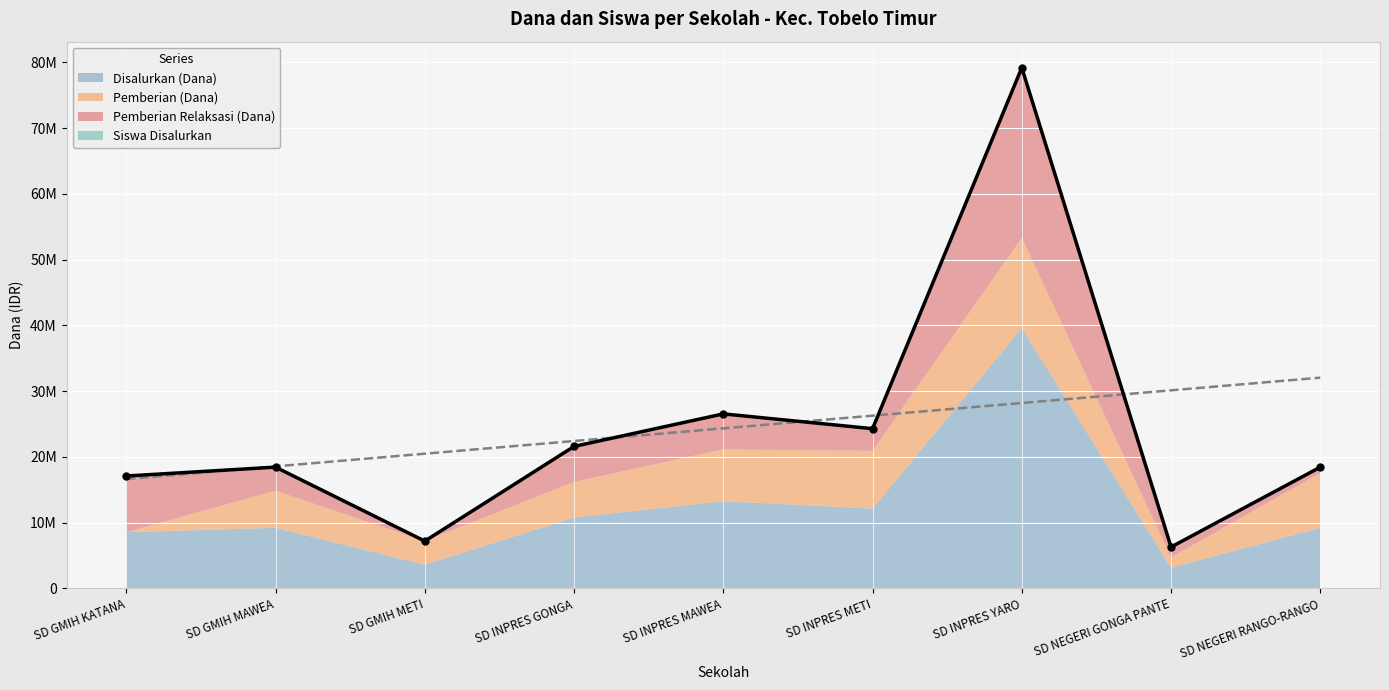

Which series has the widest spread of values?

Disalurkan (Dana)